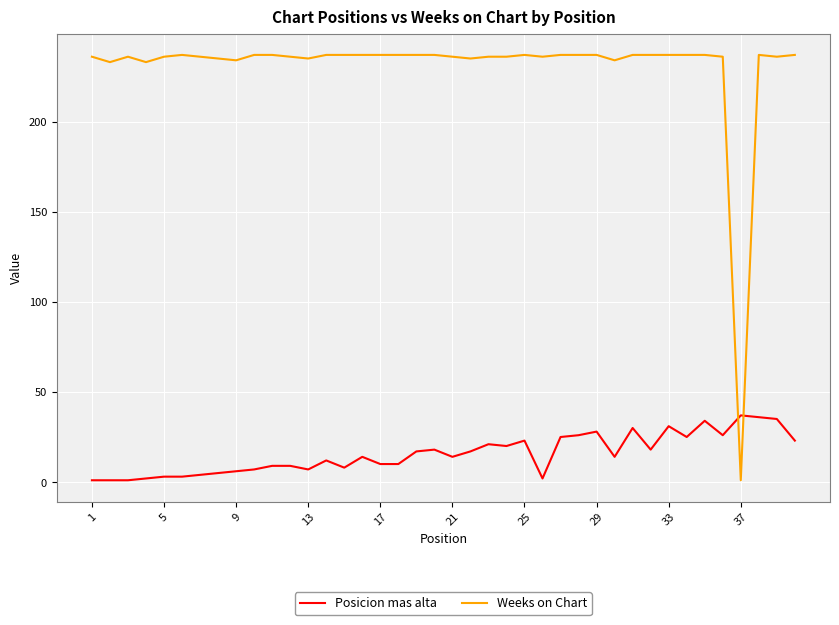

True or false: Posicion mas alta and Weeks on Chart cross at least once.

True